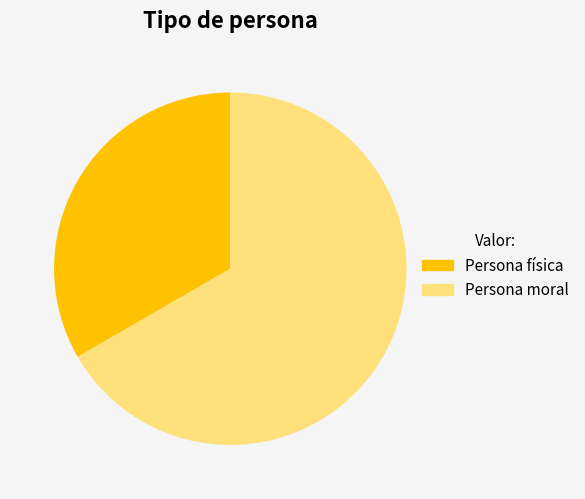

How many slices are in this pie chart?

2